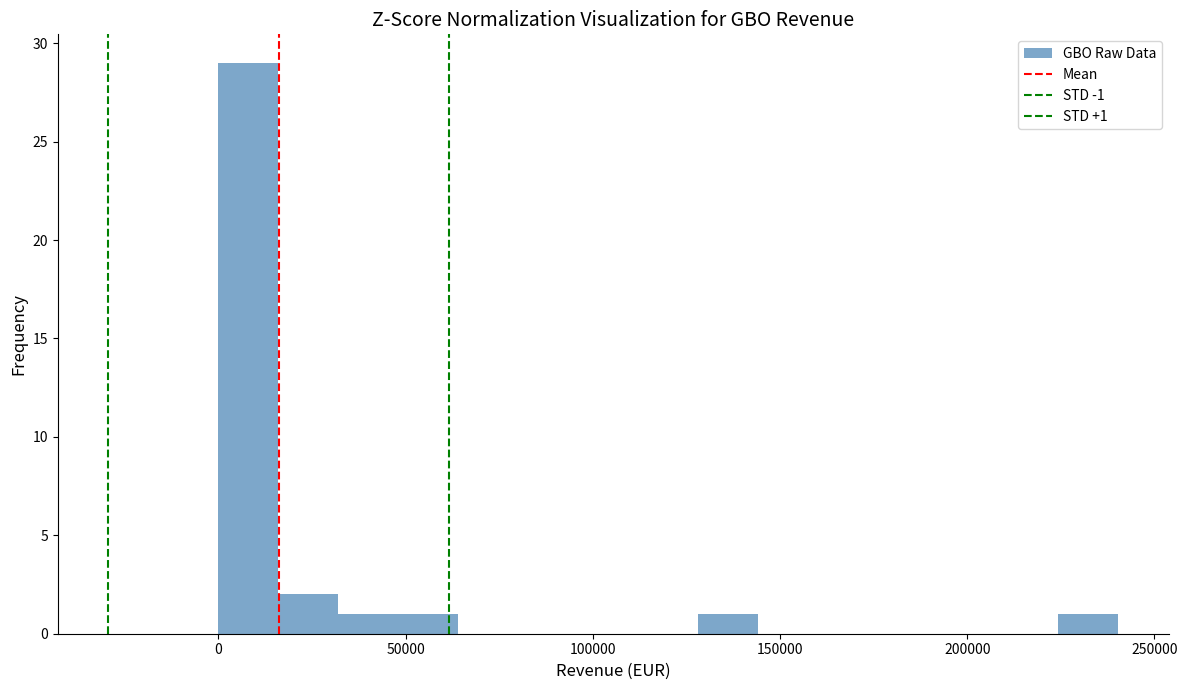

Read against the x-axis, roughly where is the centre of the tallest bar?

10000